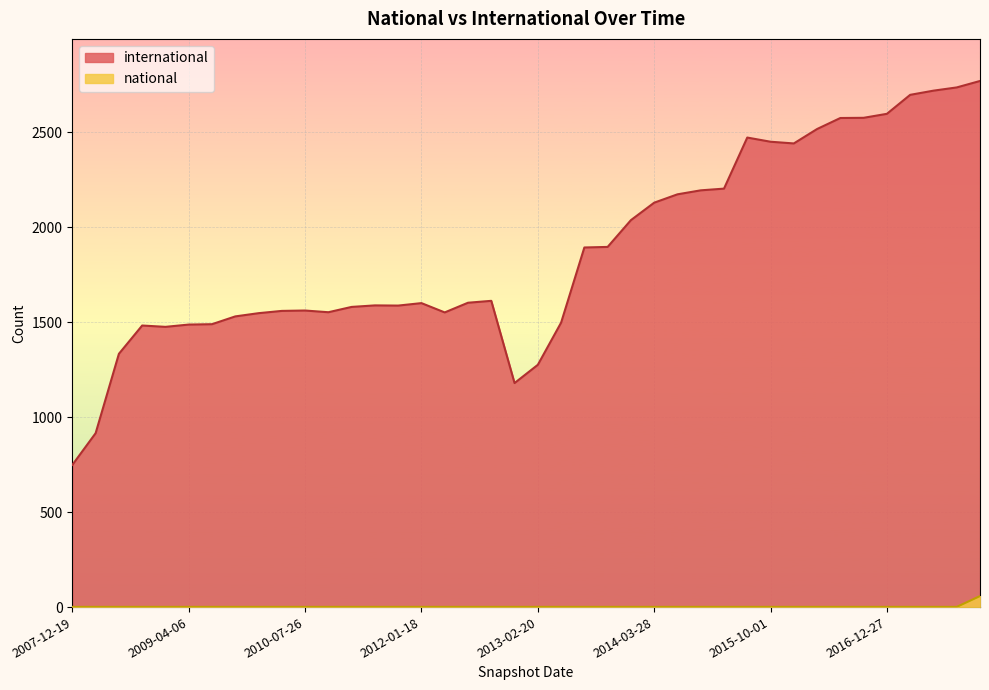

What are all the series names shown in the legend?

international, national